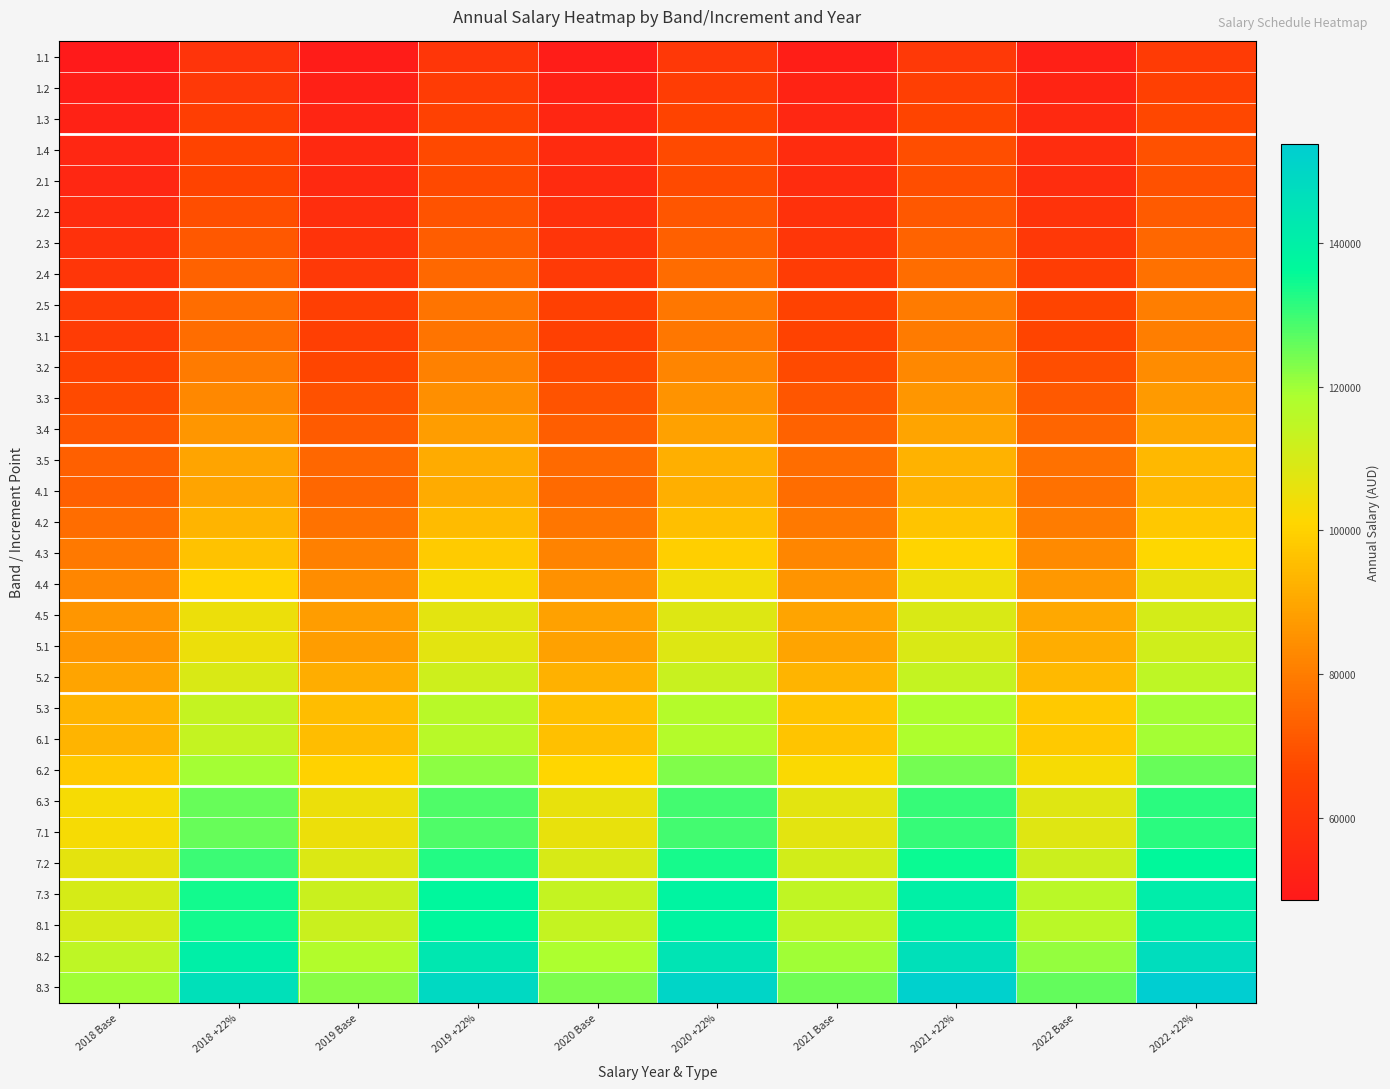

At which category is the sum across all series the highest?

2022 +22%